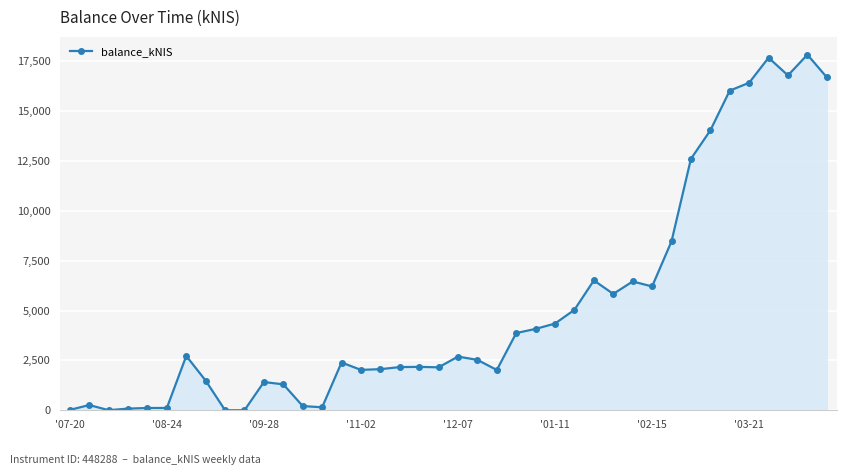

How many lines are shown in the chart?

1